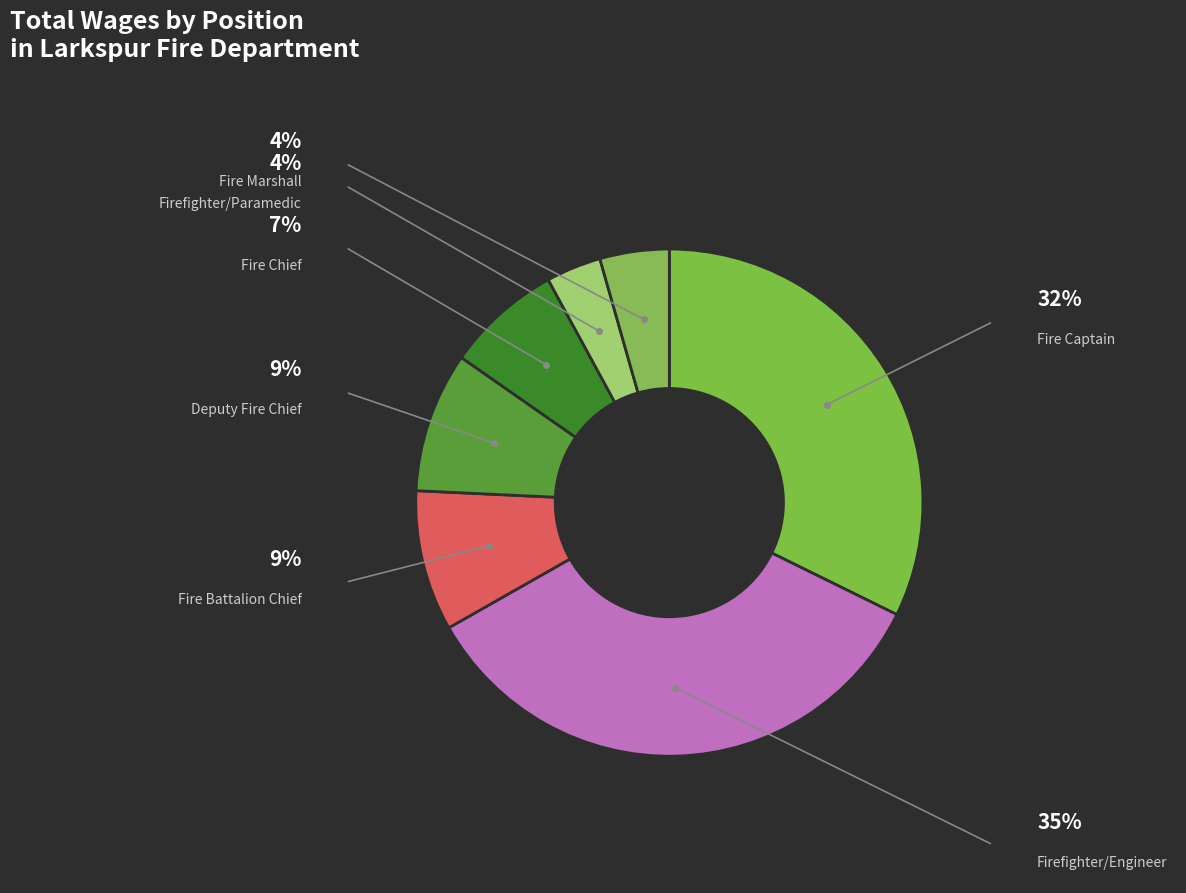

To the nearest percent, what is the average slice percentage?

14%